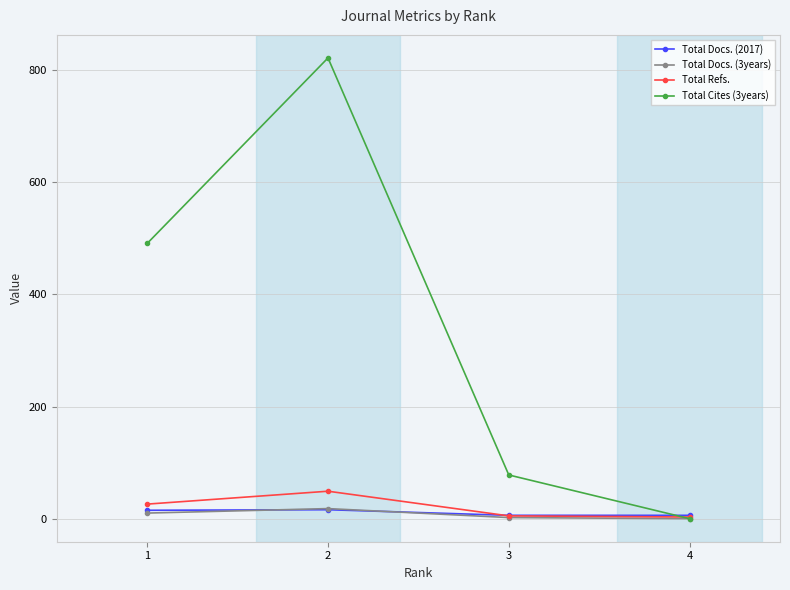

True or false: Total Docs. (3years) has more than 2 points higher than both neighbors.

False